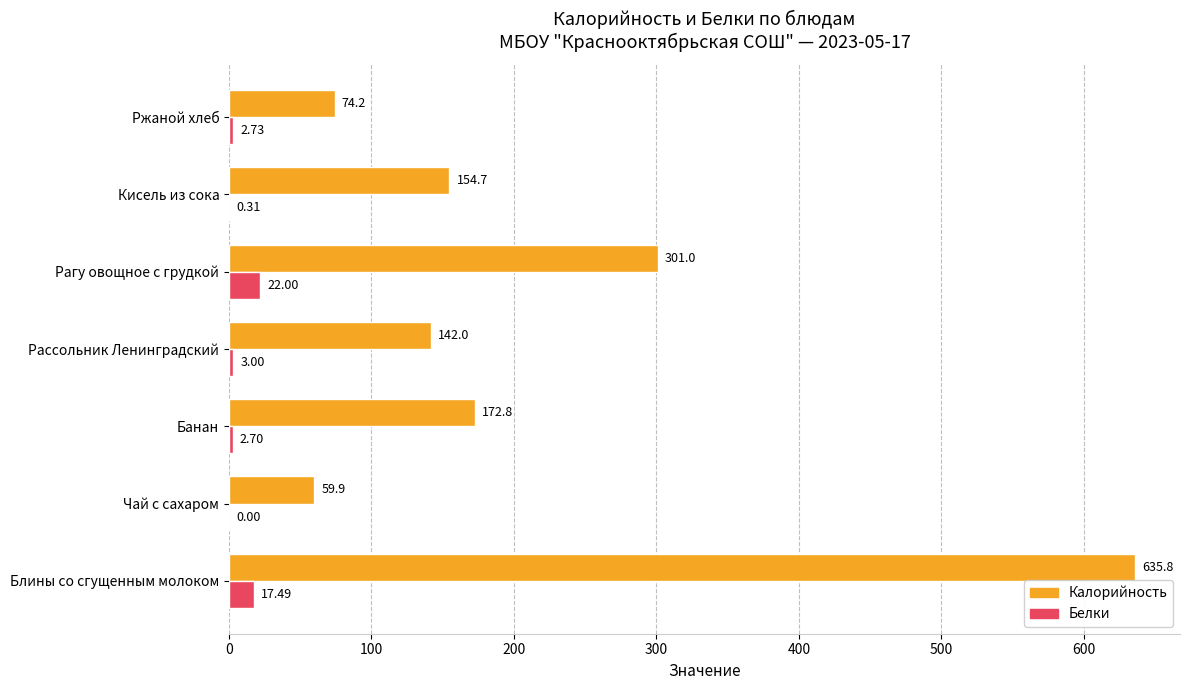

Which series changed the most between Банан and Рассольник Ленинградский?

Калорийность